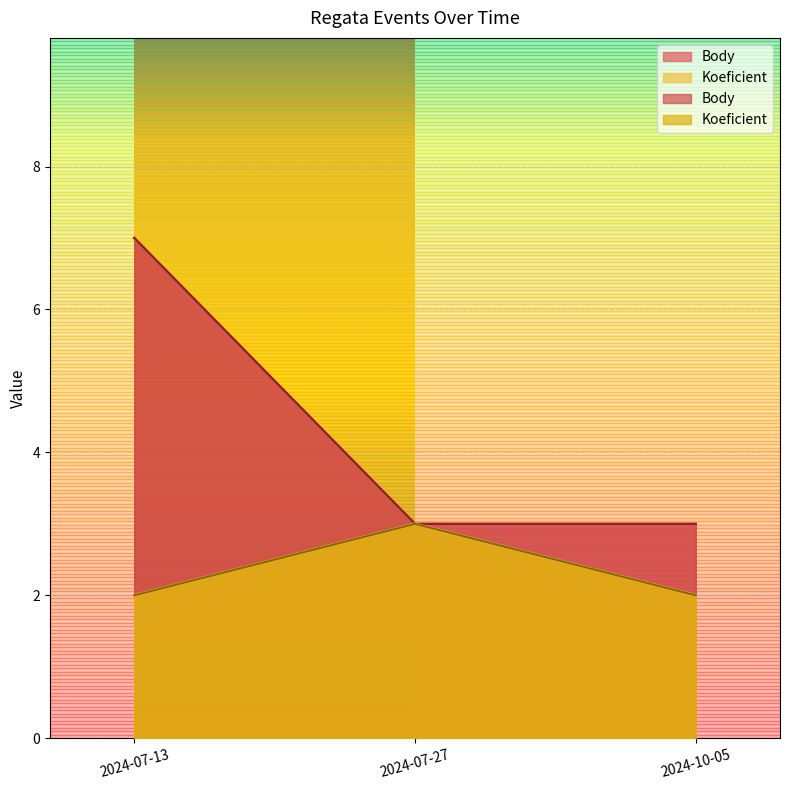

What is the average value of the Koeficient series?

2